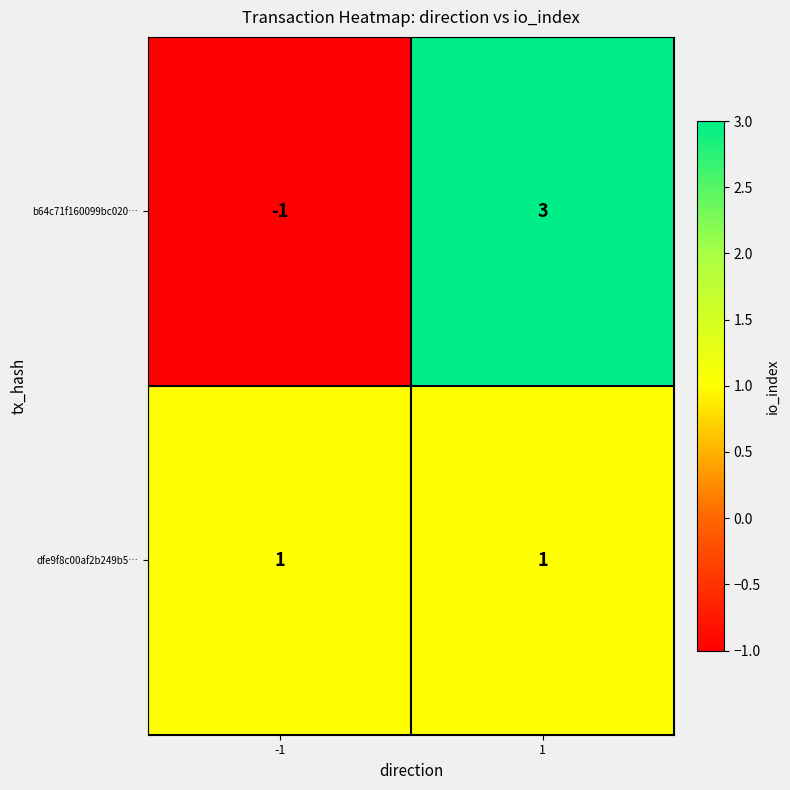

What is the total value across all series at 1?

4